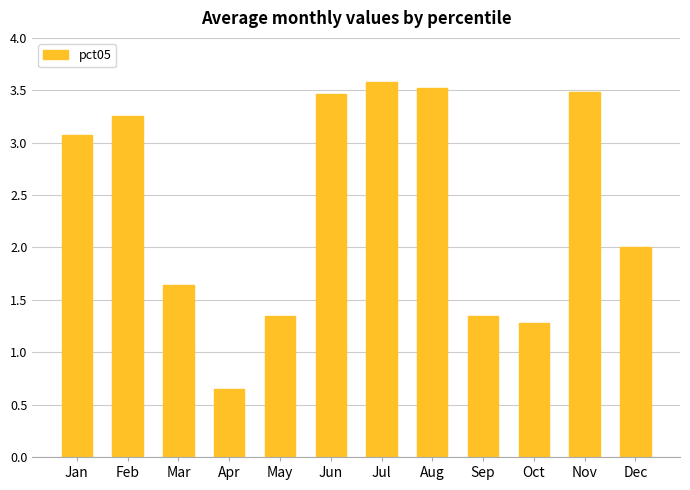

What is the difference between the second highest and second lowest values?

2.2